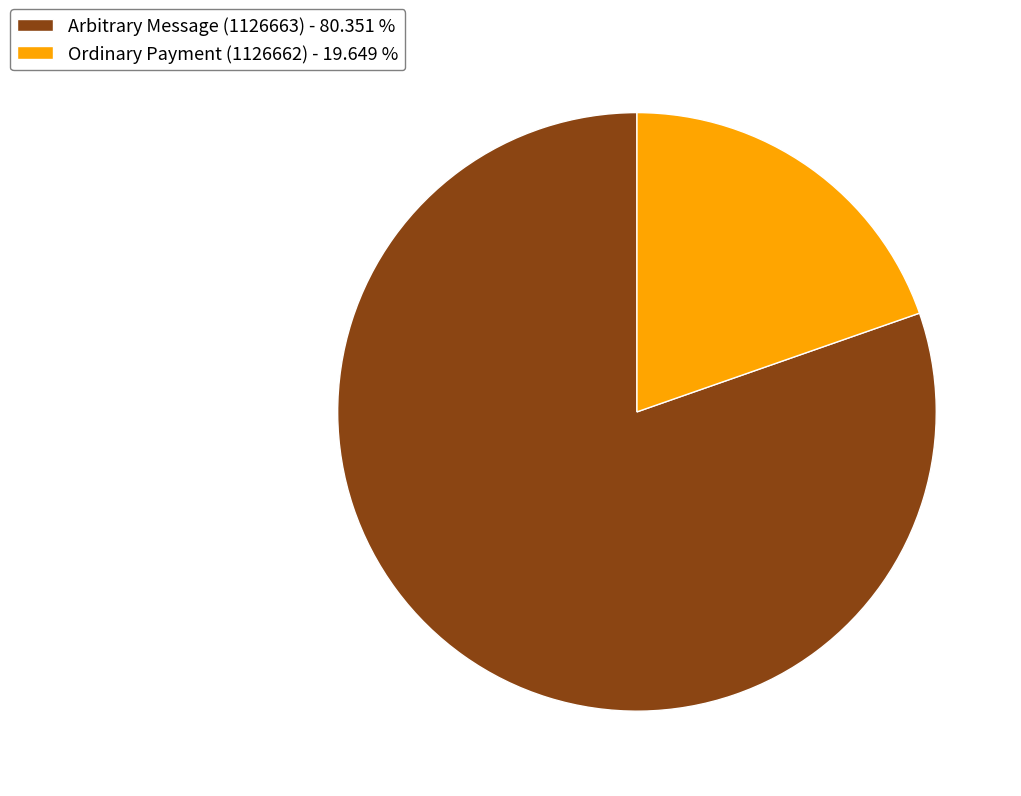

Is the sum of Ordinary Payment (1126662) - 19.649 % and Arbitrary Message (1126663) - 80.351 % greater than half?

Yes